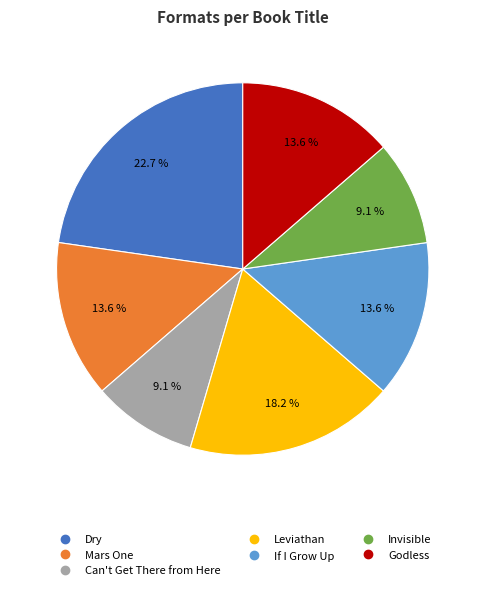

What percentage is the Dry slice, to the nearest percent?

23%